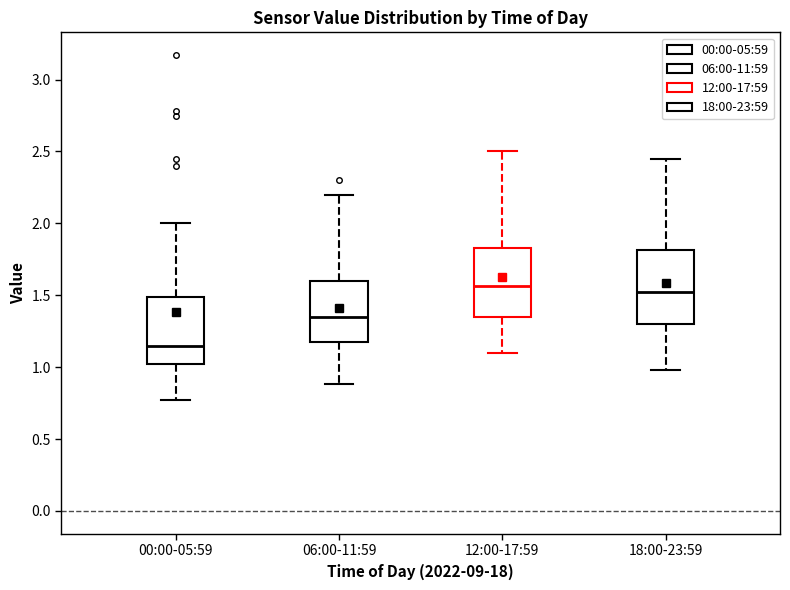

Reading left to right, transcribe this box plot: for each box, give where its median line is, the range the box spans, and where its two whiskers end, as read against the y-axis. The values are not printed on the chart, so give them approximately, as read against the axis.

00:00-05:59: median 1.15, box 1.00 to 1.50, whiskers 0.75 to 2.00
06:00-11:59: median 1.35, box 1.15 to 1.60, whiskers 0.90 to 2.20
12:00-17:59: median 1.55, box 1.35 to 1.85, whiskers 1.10 to 2.50
18:00-23:59: median 1.55, box 1.30 to 1.80, whiskers 1.00 to 2.45